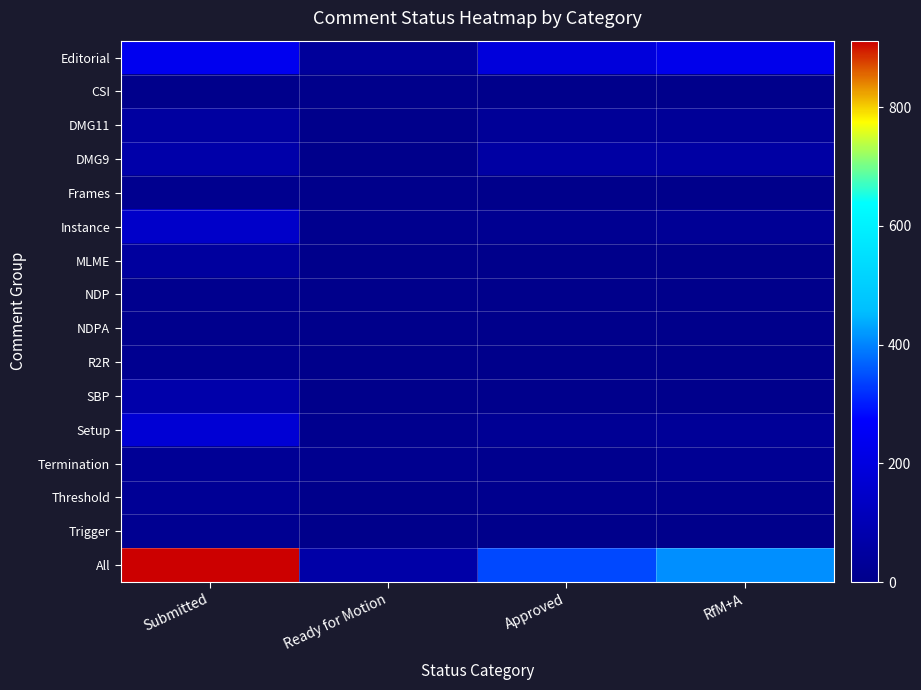

At which category is the sum across all series the highest?

Submitted